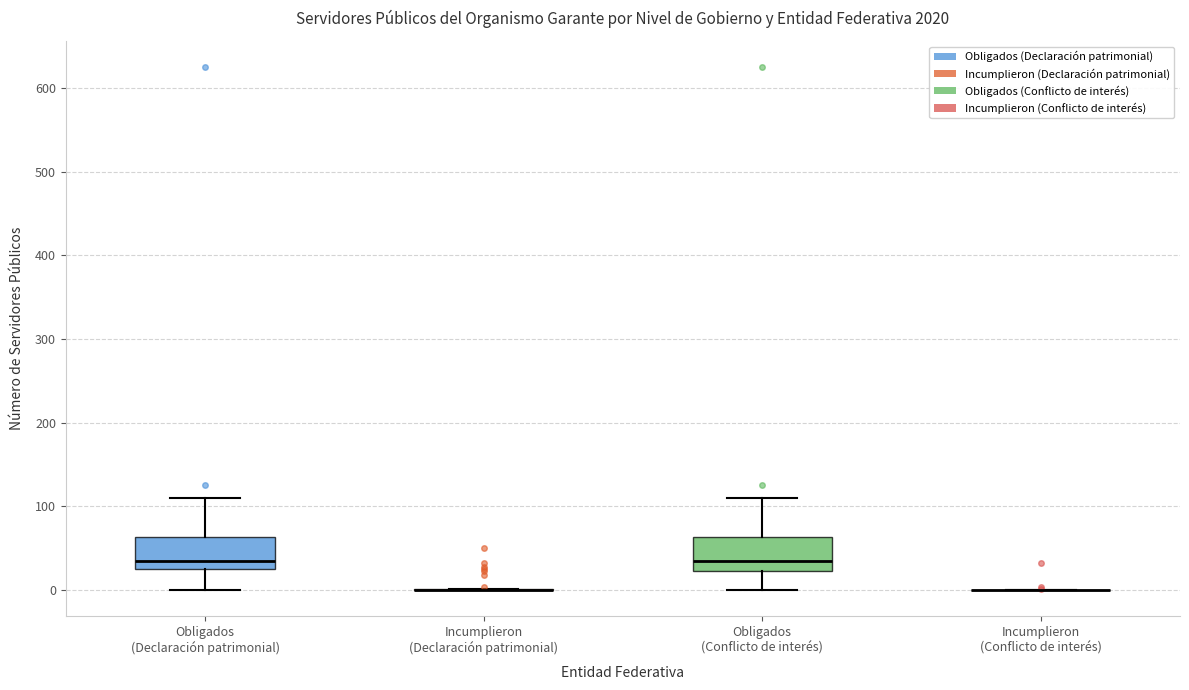

Where does the upper whisker of the box for Obligados (Declaración patrimonial) end on the y-axis? The values are not printed on the chart, so give them approximately, as read against the axis.

110